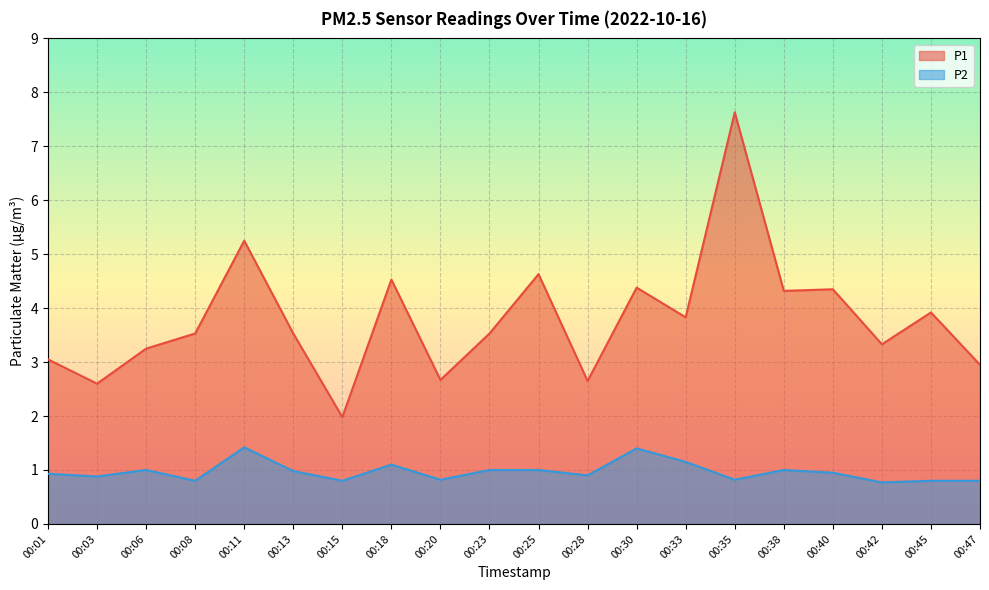

Which category has the highest value in the P1 series?

00:35